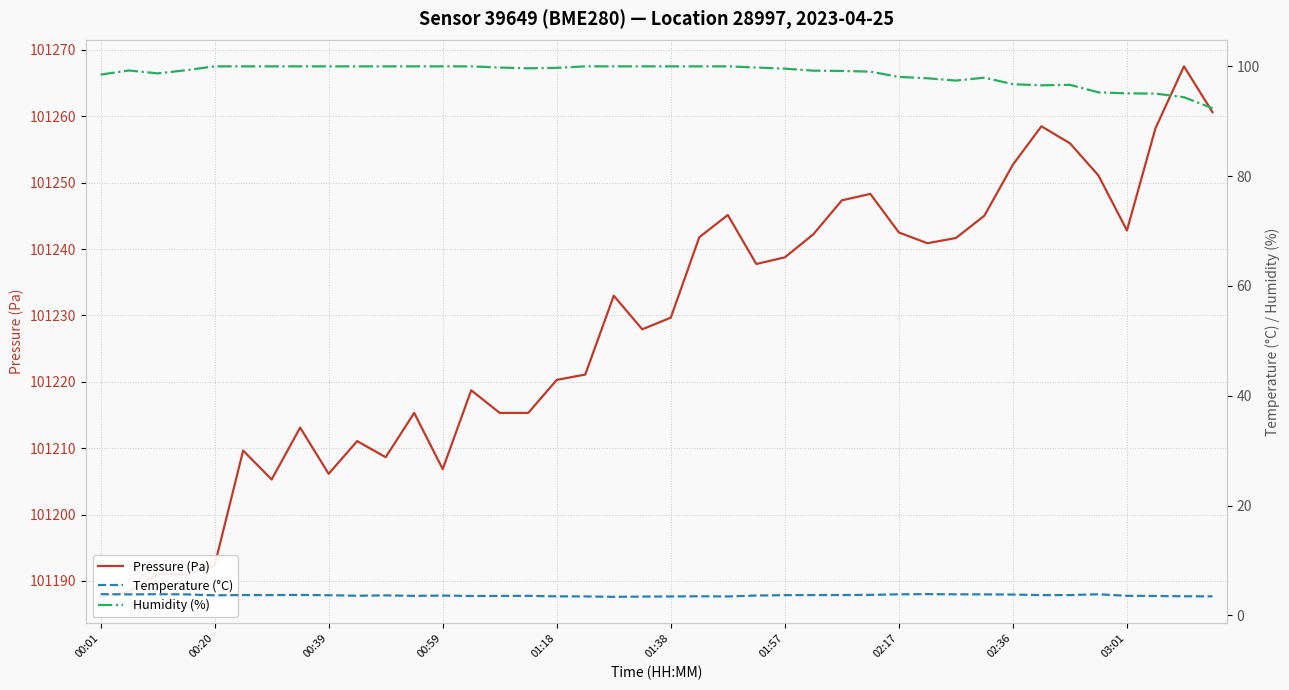

List the series in order of their peak value, highest first.

Pressure (Pa), Humidity (%), Temperature (°C)